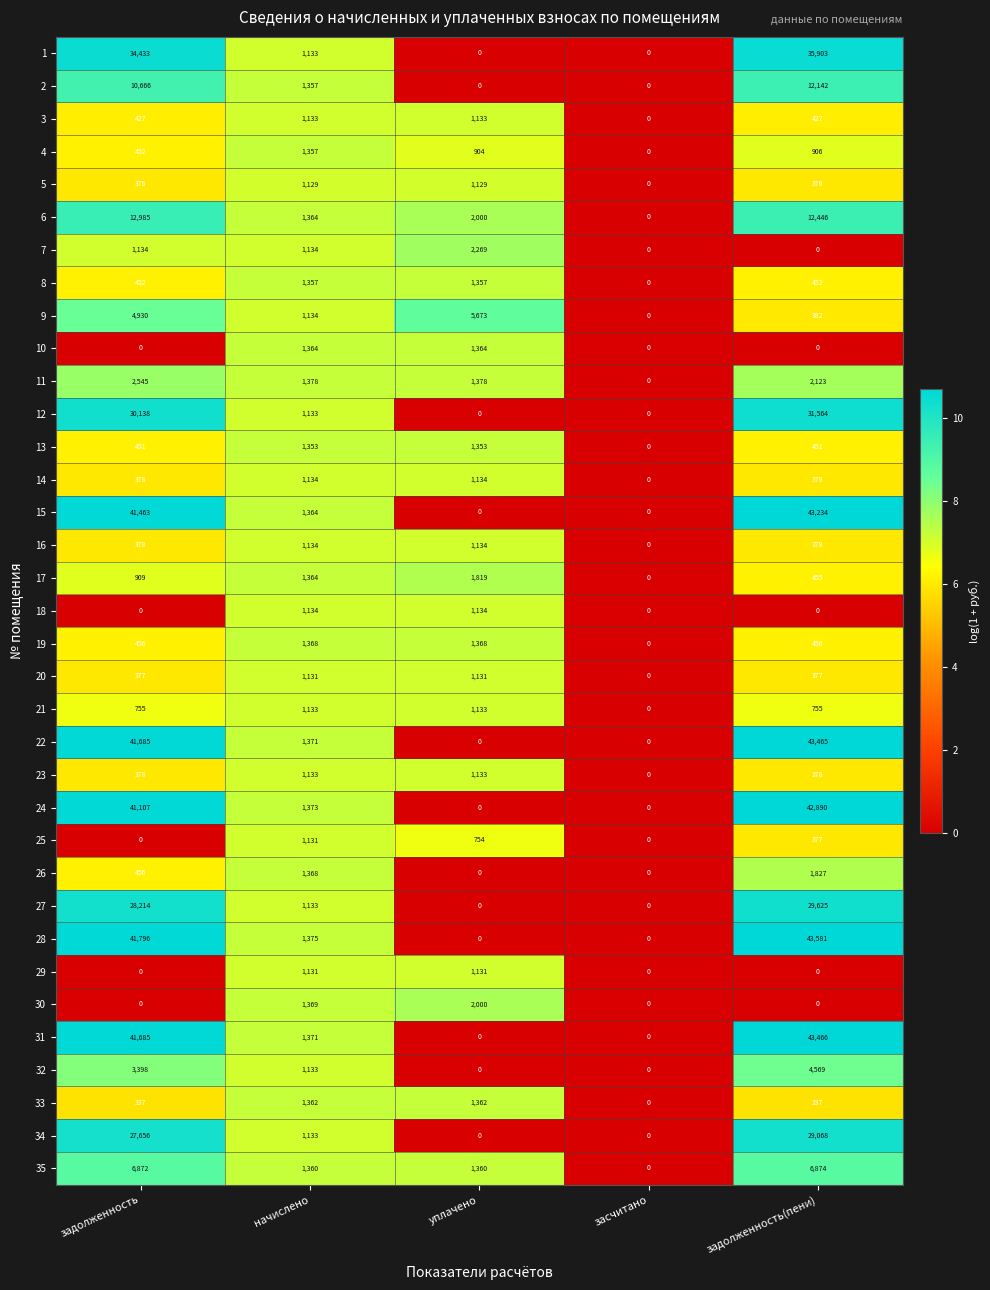

At which category is the sum across all series the highest?

задолженность(пени)